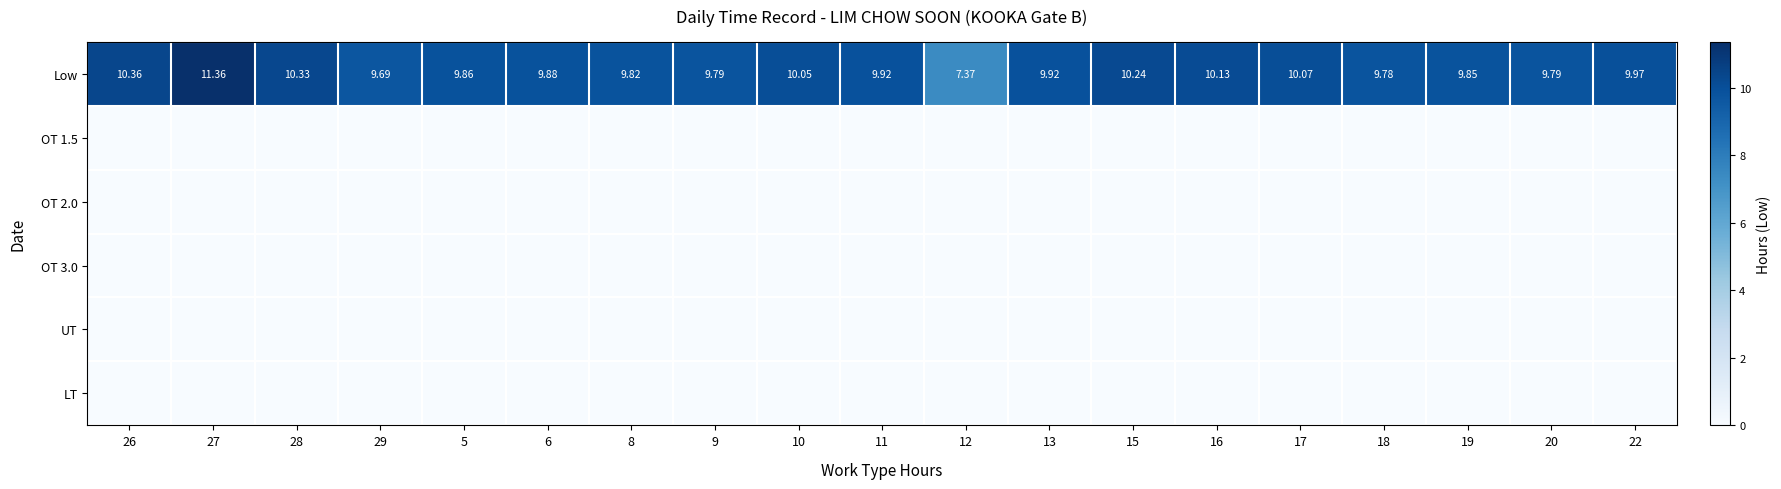

Rank the series by their maximum value, from highest to lowest.

Low, OT 1.5, OT 2.0, OT 3.0, UT, LT